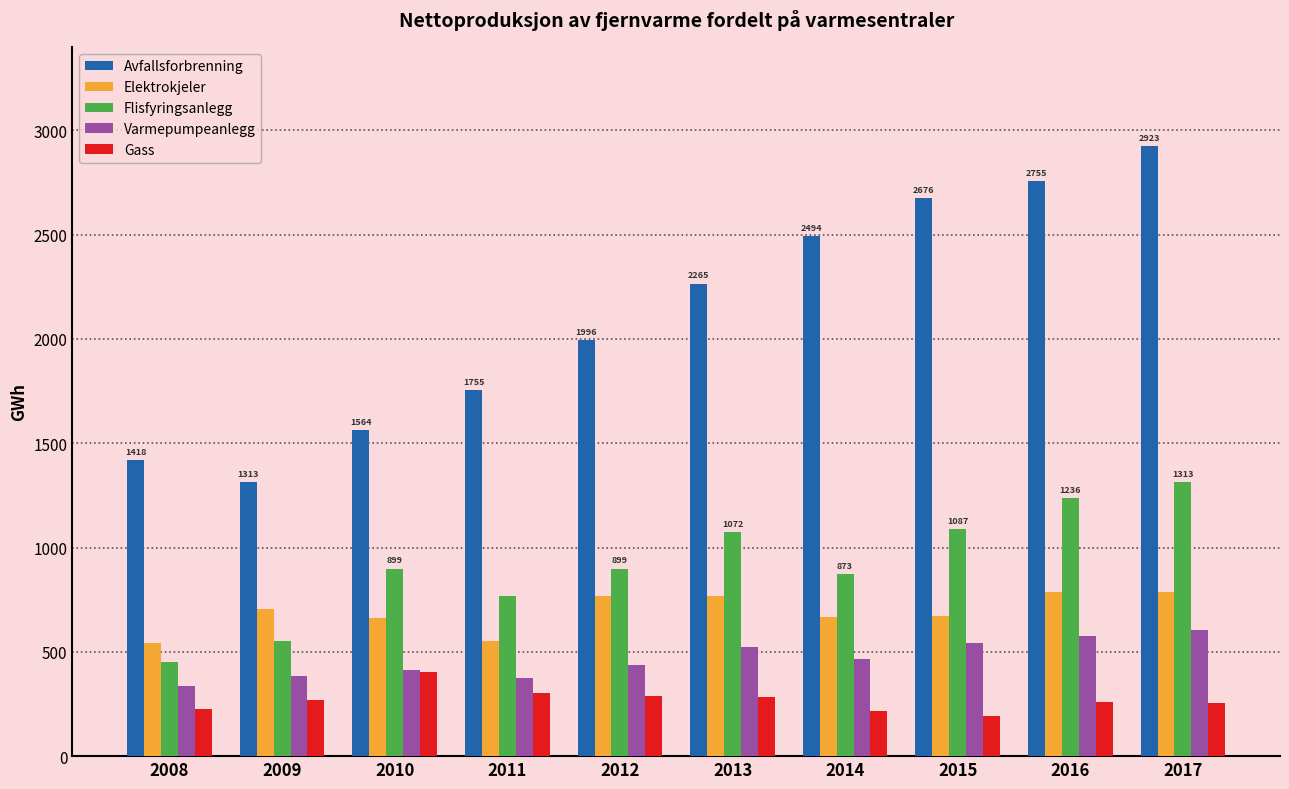

Is the value of Flisfyringsanlegg at 2008 greater than the value of Gass at 2015?

Yes